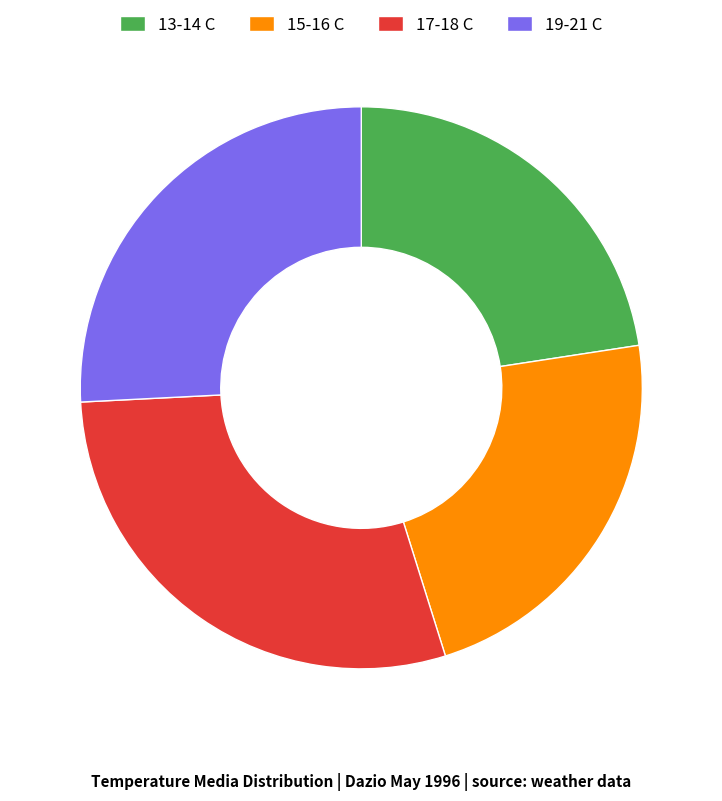

Does any single category account for the majority?

No